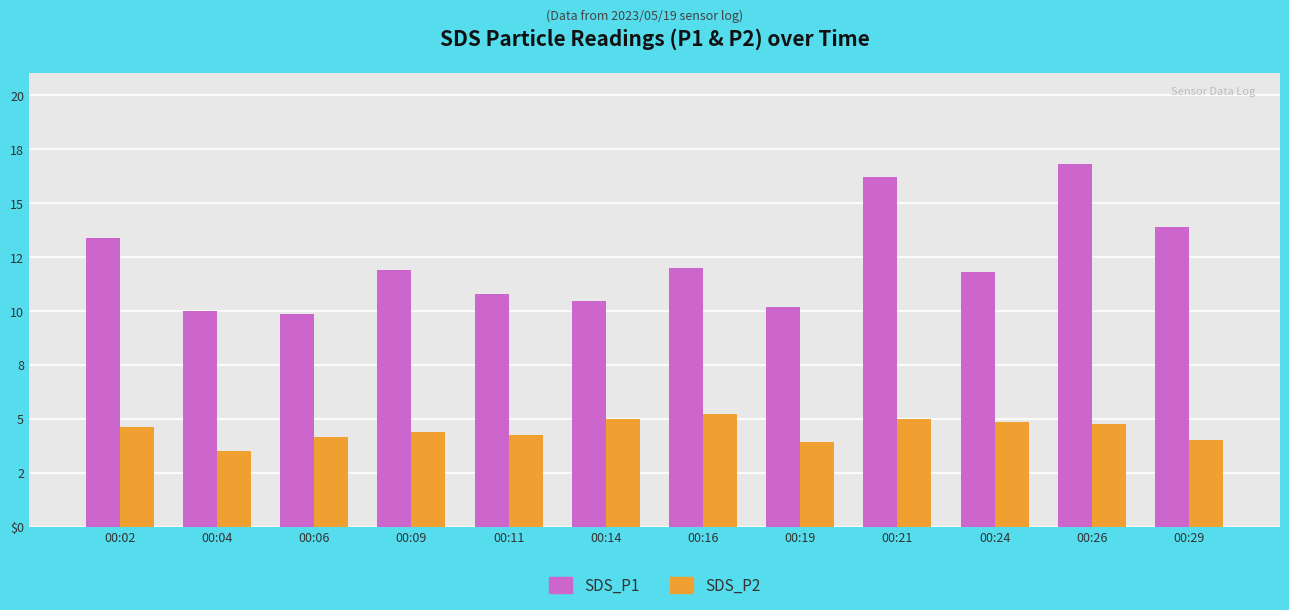

Rank the categories by SDS_P1 value from highest to lowest.

00:26, 00:21, 00:29, 00:02, 00:16, 00:09, 00:24, 00:11, 00:14, 00:19, 00:04, 00:06